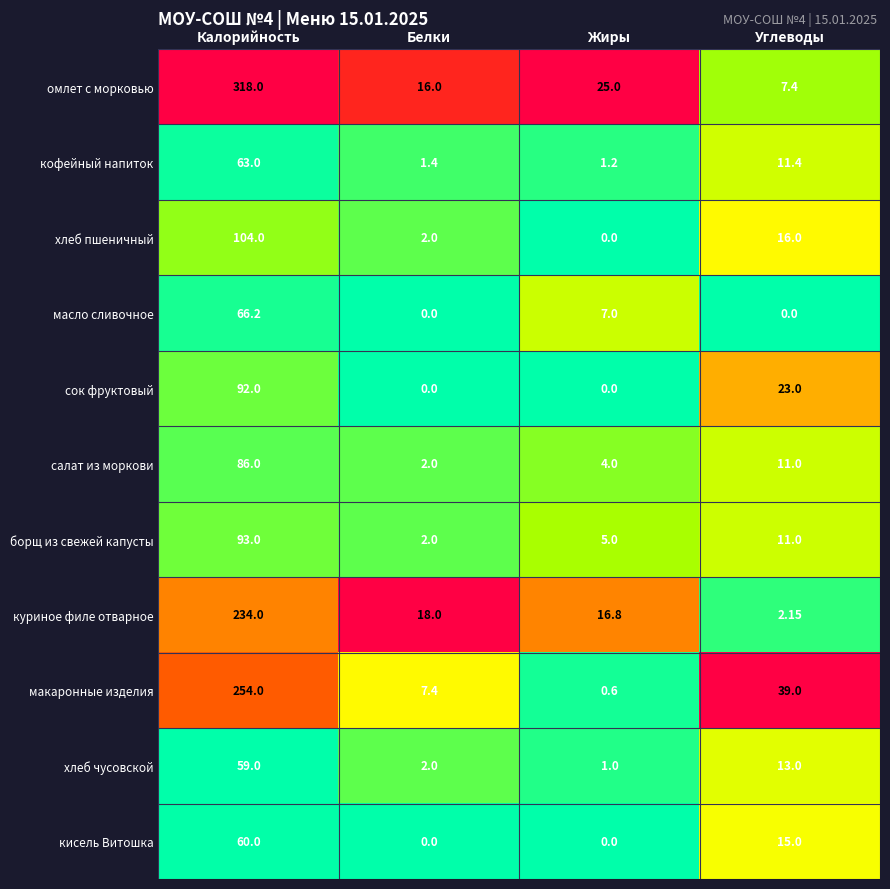

Rank the categories by куриное филе отварное value from lowest to highest.

Углеводы, Жиры, Белки, Калорийность